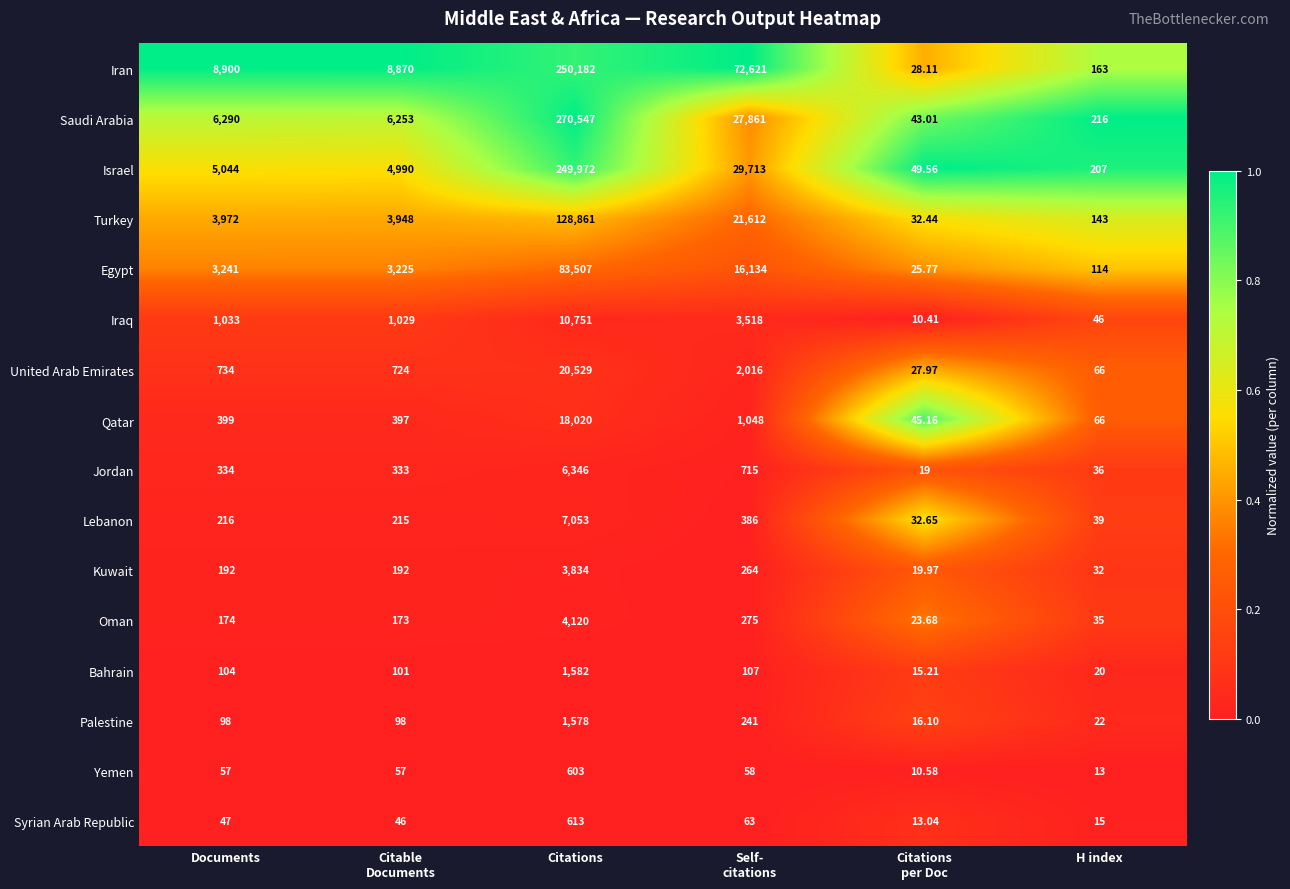

Which label corresponds to the largest value in the chart?

Citations